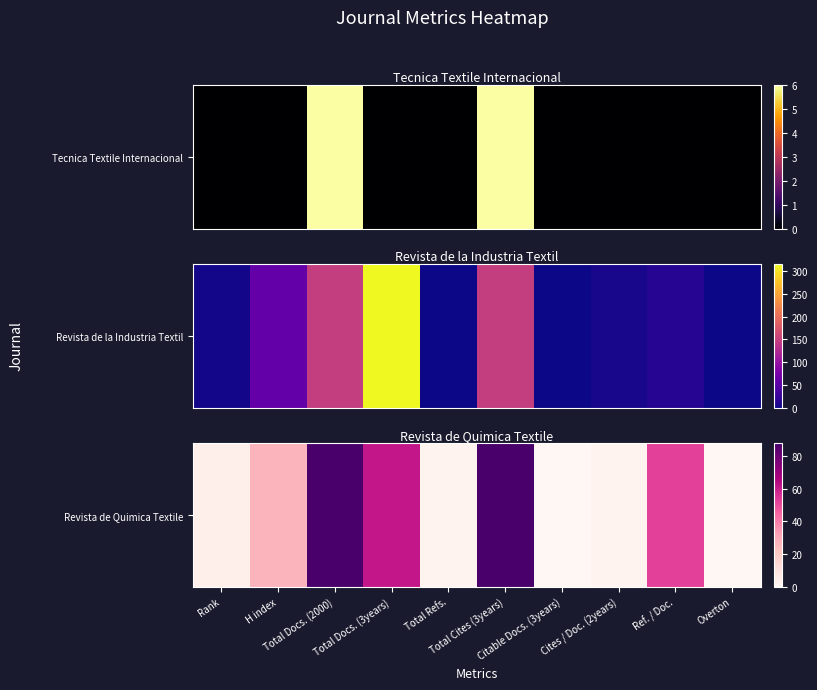

Where does the data first go above 27?

Total Docs. (2000)